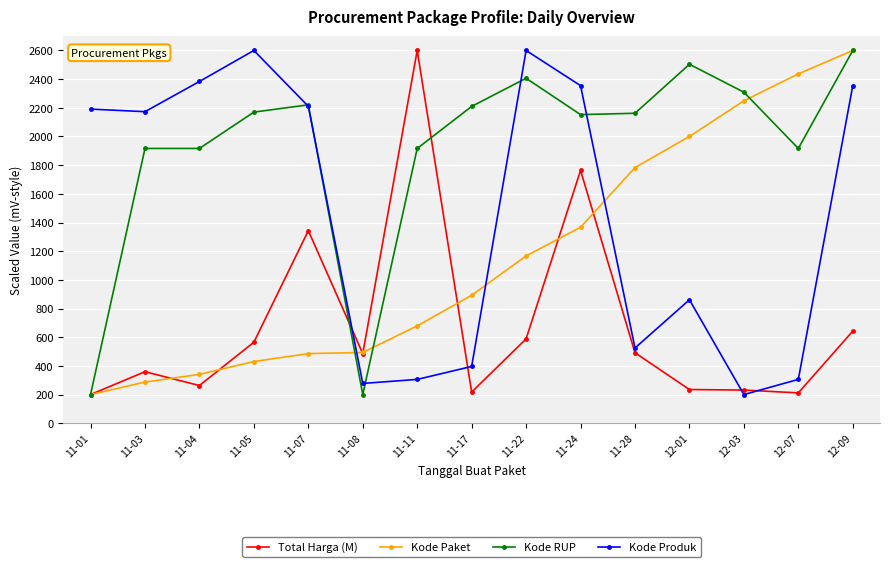

Between 11-05 and 12-03, which series saw the biggest shift?

Kode Produk